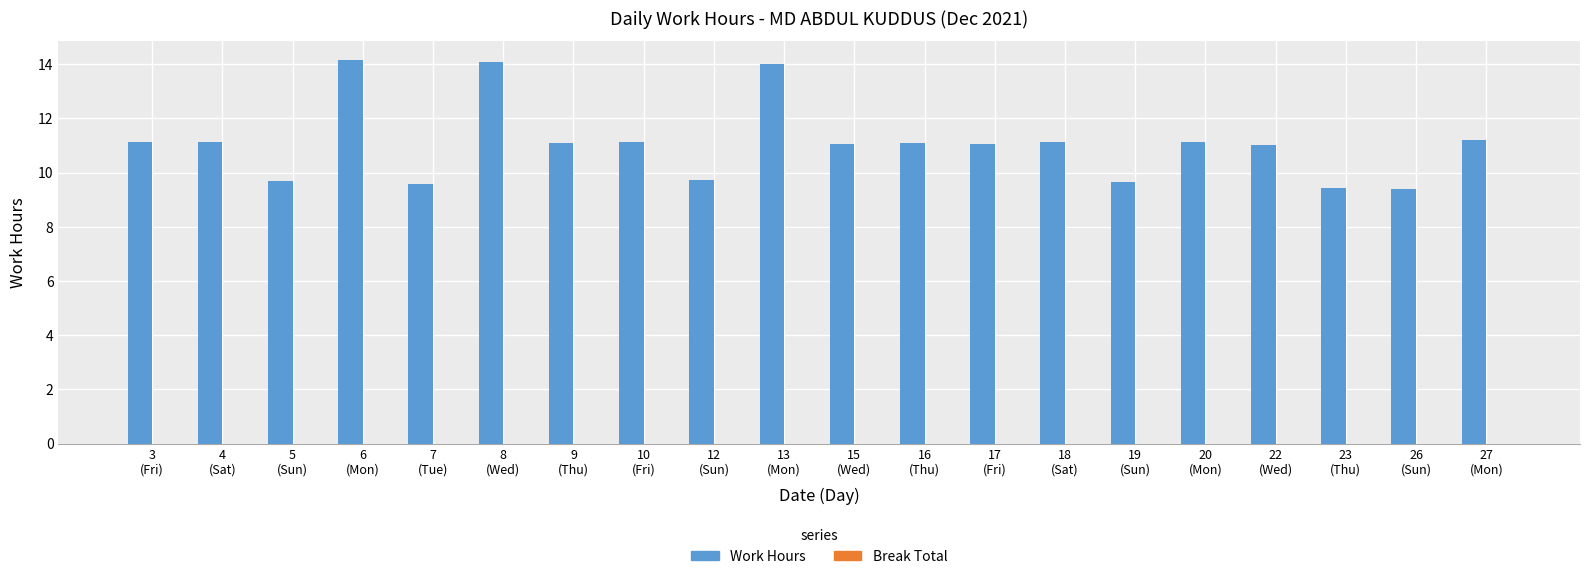

What is the greatest value displayed?

14.2